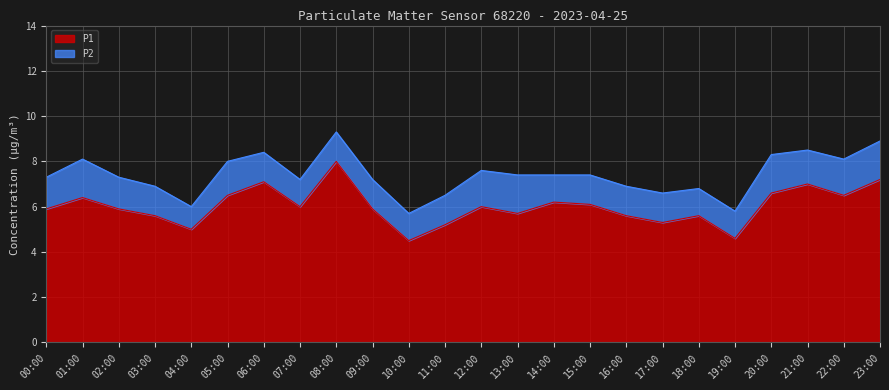

Rank the categories by value from lowest to highest.

10:00, 19:00, 04:00, 11:00, 17:00, 03:00, 16:00, 18:00, 13:00, 00:00, 02:00, 09:00, 07:00, 12:00, 15:00, 14:00, 01:00, 05:00, 22:00, 20:00, 21:00, 06:00, 23:00, 08:00